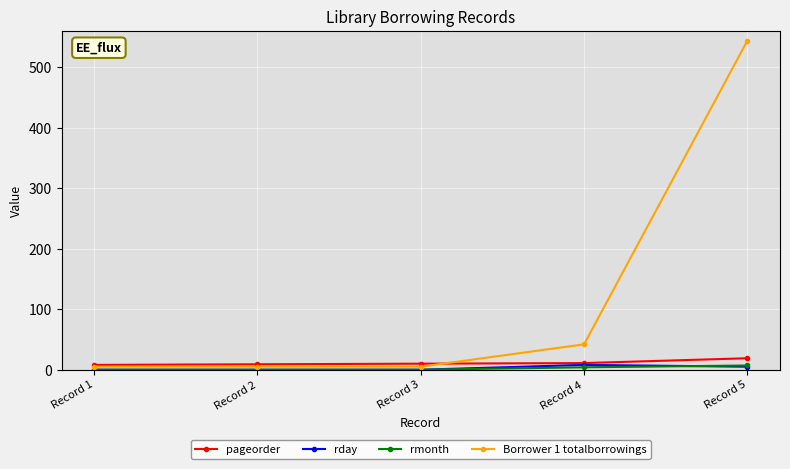

Count the number of data series in this chart.

4